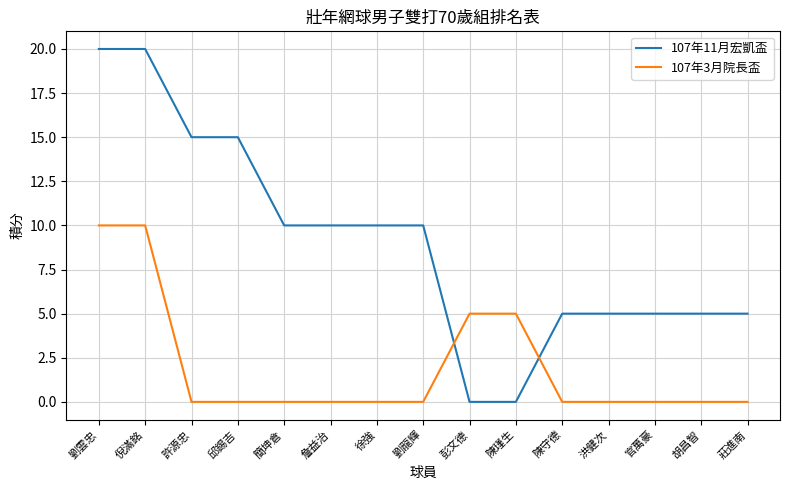

Rank the series by their maximum value, from lowest to highest.

107年3月院長盃, 107年11月宏凱盃